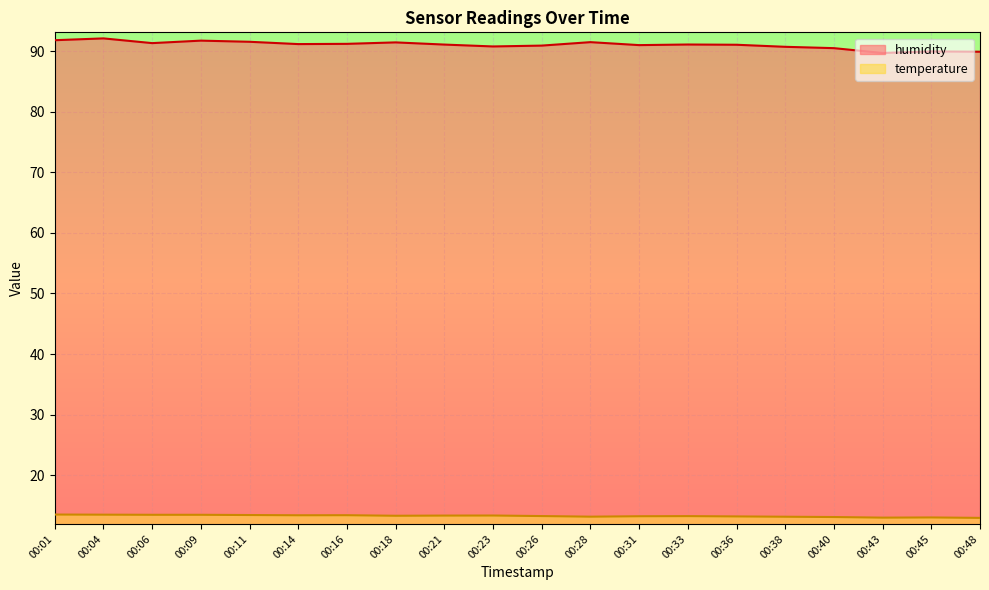

List the series in order of their overall mean, highest first.

humidity, temperature